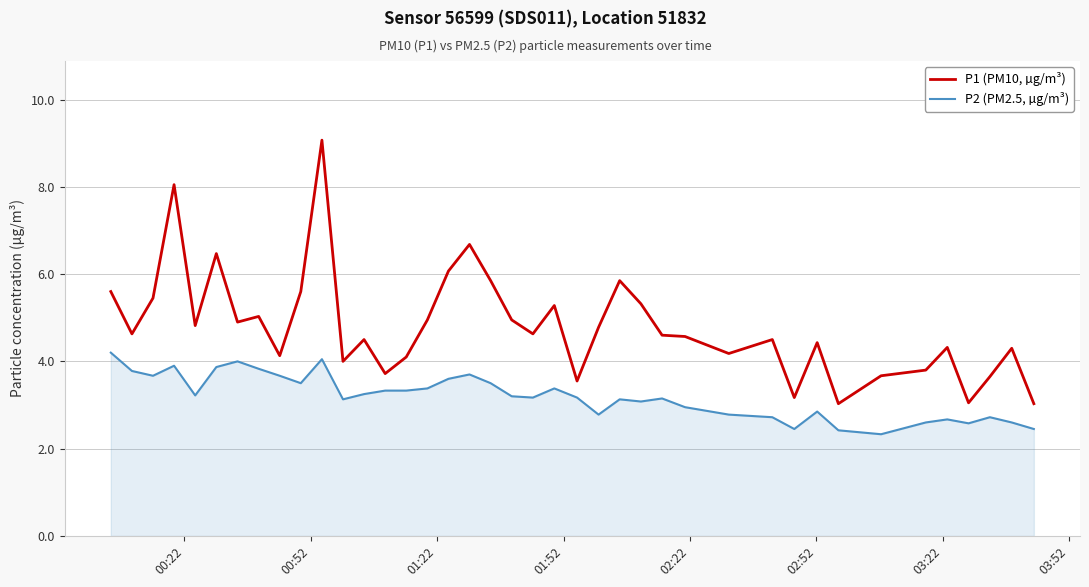

Which series has the largest total across all categories?

P1 (PM10, µg/m³)